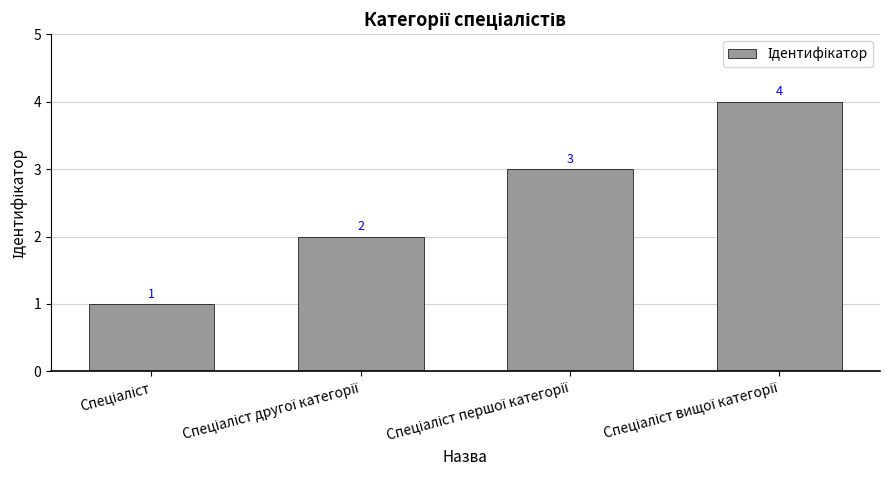

How many values are between 2 and 4?

3